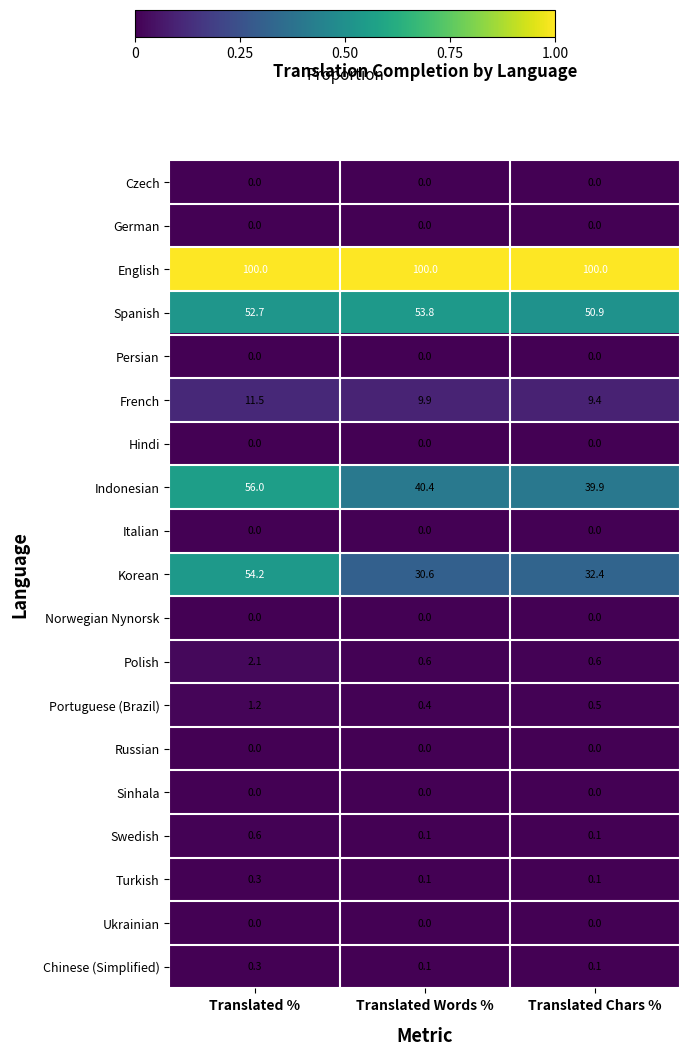

The value of Spanish at Translated Chars % is 50.9. True or false?

True